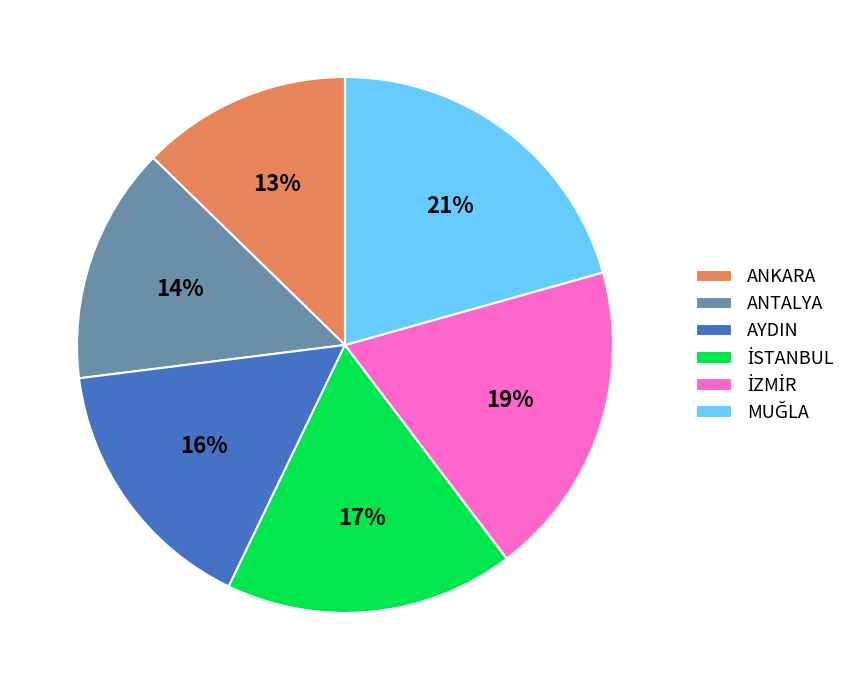

Which slice is the smallest?

ANKARA